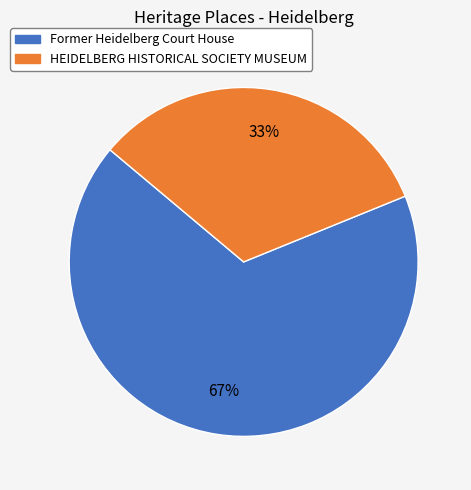

Is it true that HEIDELBERG HISTORICAL SOCIETY MUSEUM is 33% of the pie?

True